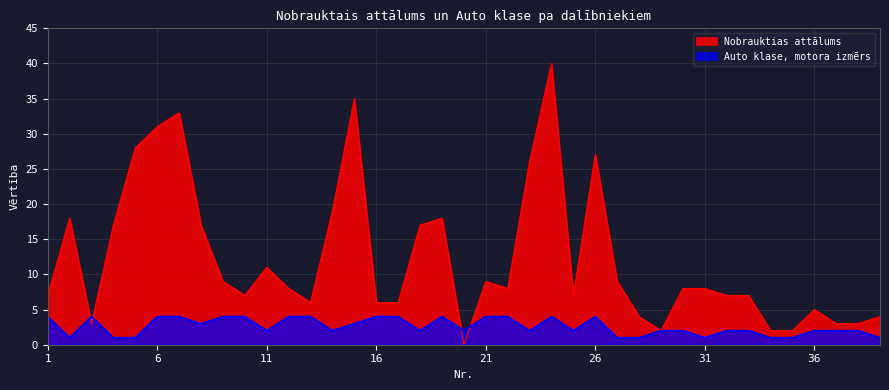

Reading right to left, transcribe all the data shown in this chart.

Nobrauktias attālums: 4	3	3	5	2	2	7	7	8	8	2	4	9	27	7	40	26	8	9	0	18	17	6	6	35	19	6	8	11	7	9	17	33	31	28	17	3	18	7
Auto klase, motora izmērs: 1	2	2	2	1	1	2	2	1	2	2	1	1	4	2	4	2	4	4	2	4	2	4	4	3	2	4	4	2	4	4	3	4	4	1	1	4	1	4